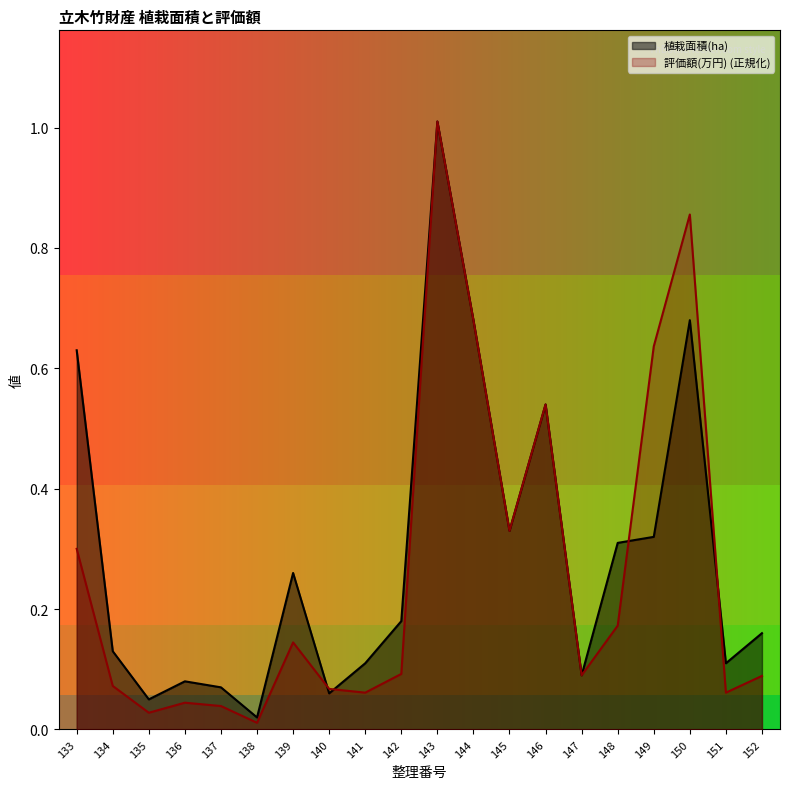

Which category has the highest value in the 植栽面積(ha) series?

143